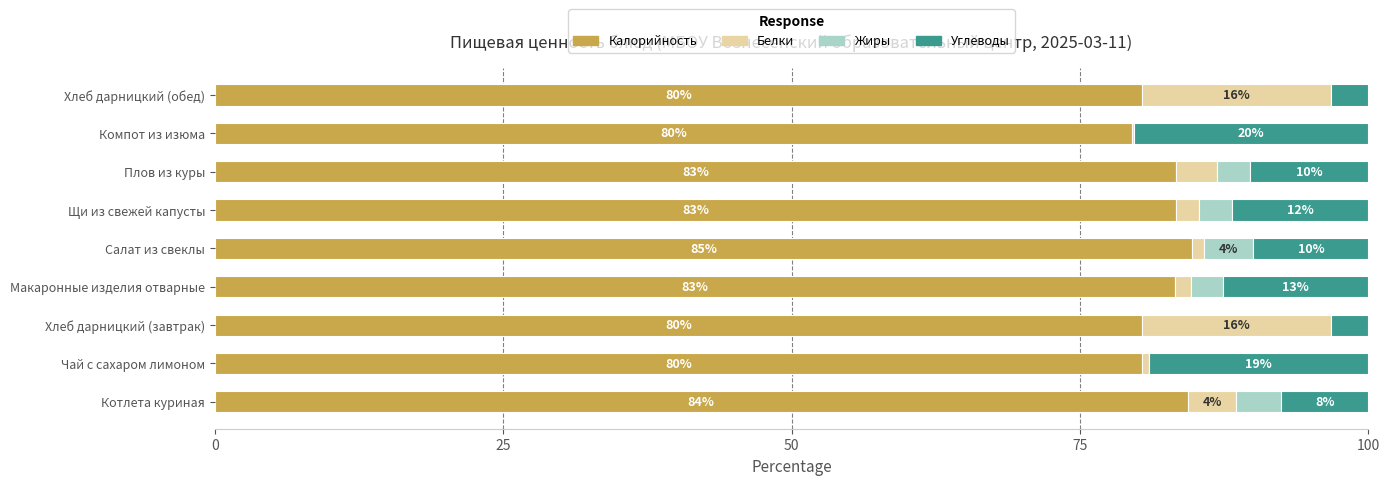

The value of Калорийность at Щи из свежей капусты is 33.9. True or false?

False